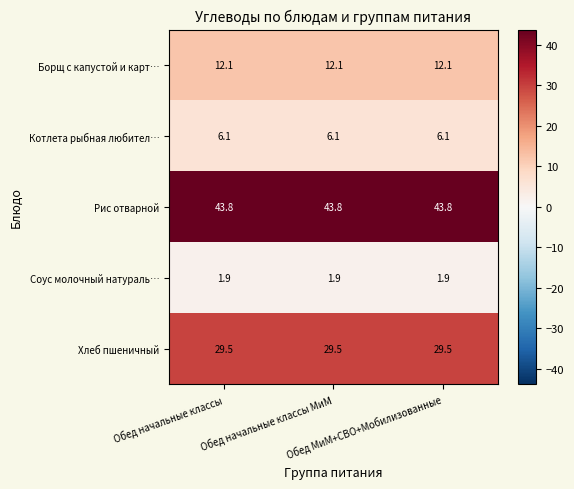

What is the smallest value displayed?

1.9